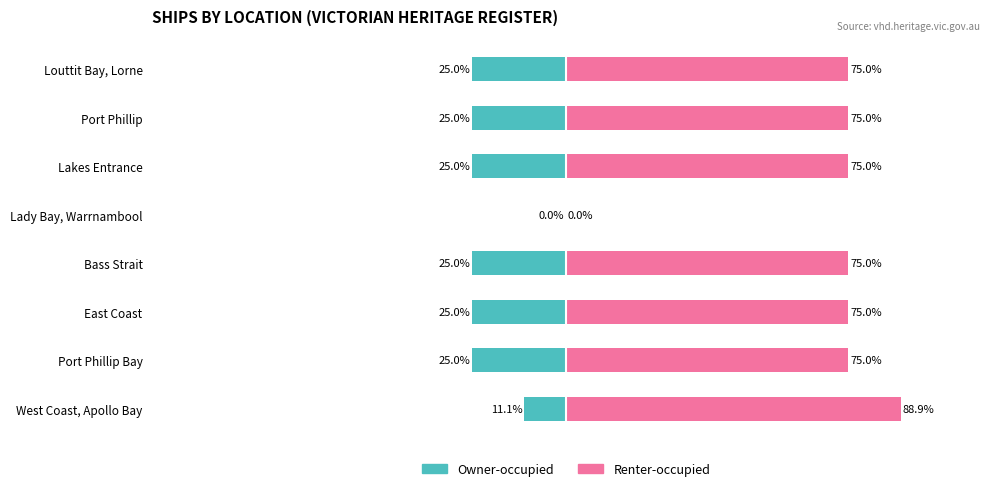

At how many categories does at least one series exceed 23?

7